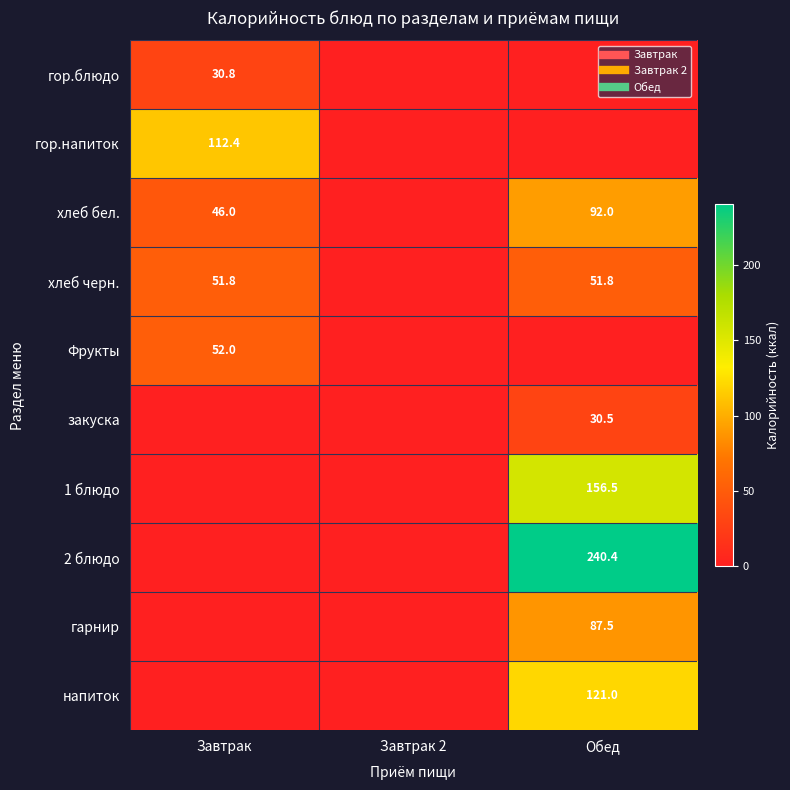

How many values in the гарнир series exceed 0?

1